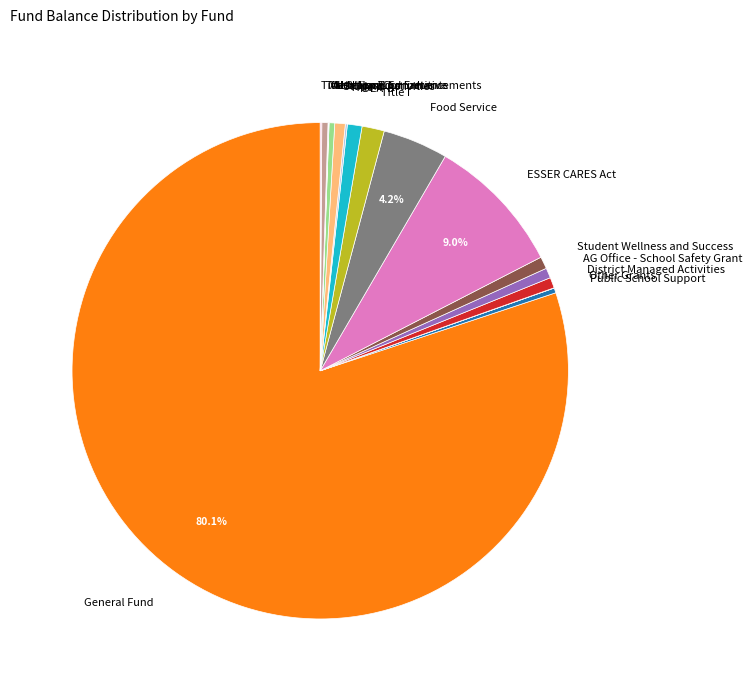

The Student Wellness and Success slice represents 7% of the pie. True or false?

False